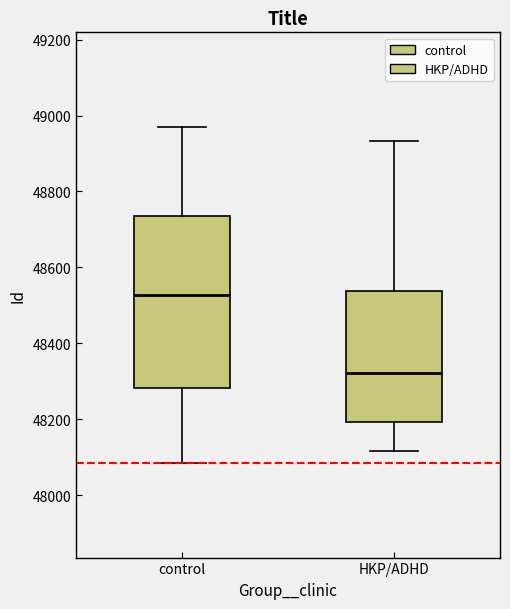

Comparing the boxes themselves (not the whiskers), which one is the tallest?

control